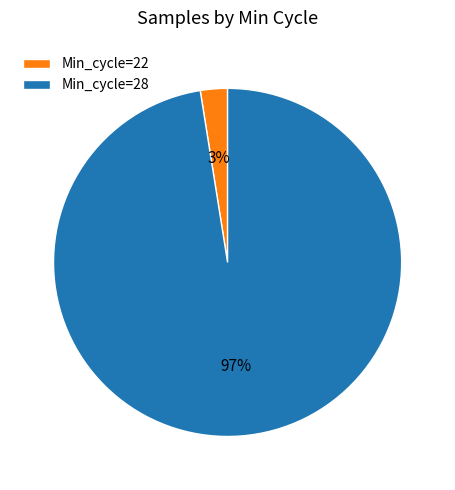

True or false: Min_cycle=28 accounts for 92% of the total.

False